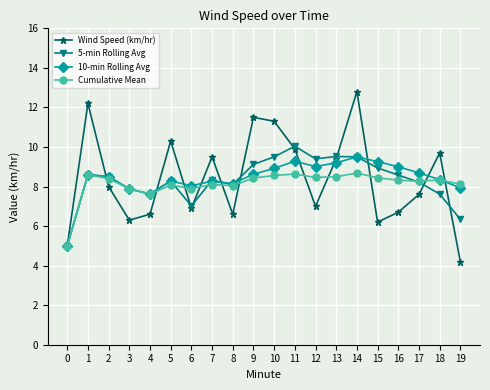

What are all the series names shown in the legend?

Wind Speed (km/hr), 5-min Rolling Avg, 10-min Rolling Avg, Cumulative Mean